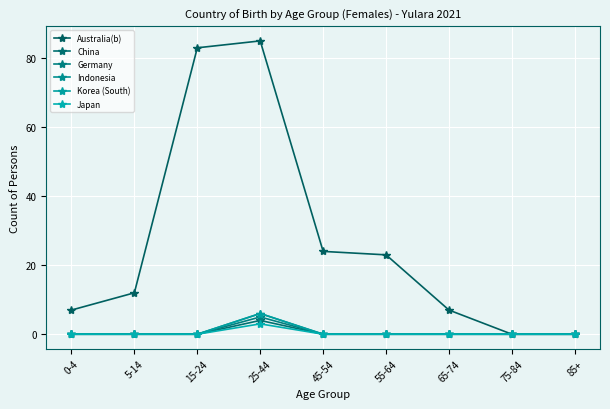

Is this an area chart (filled region under the line)?

No